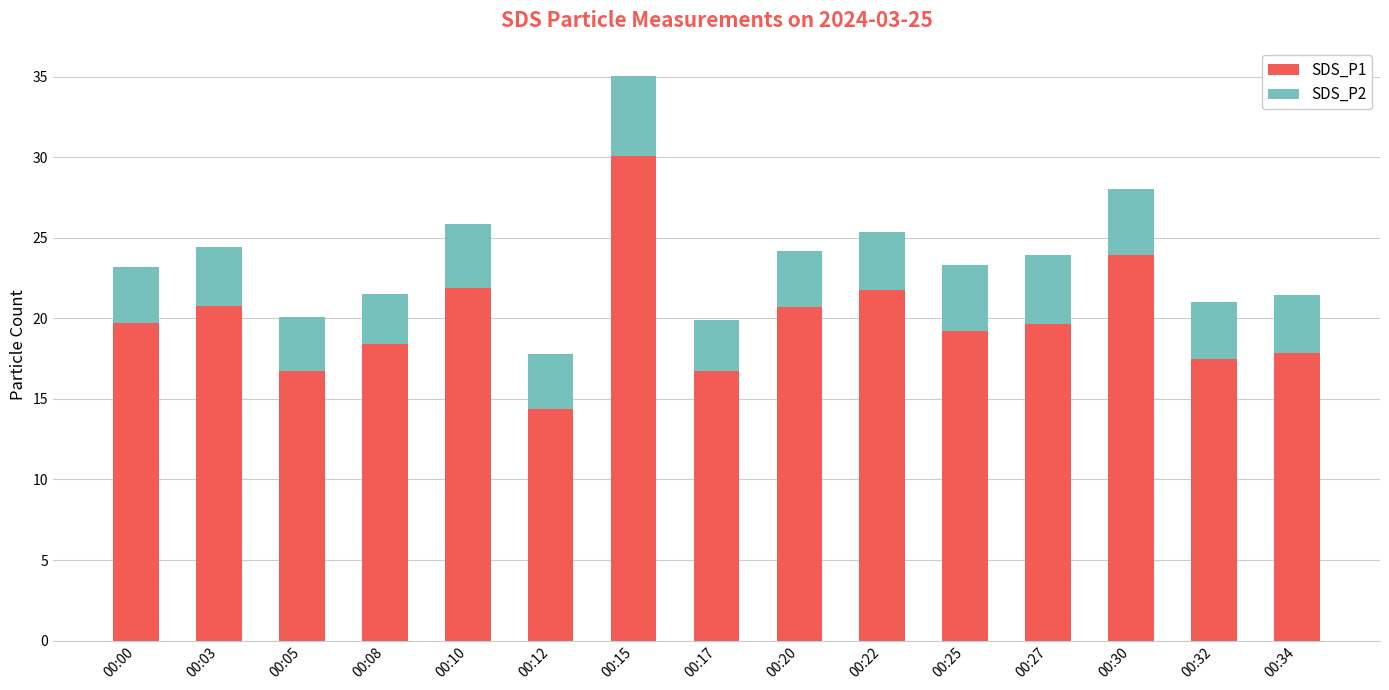

Count the number of data series in this chart.

2